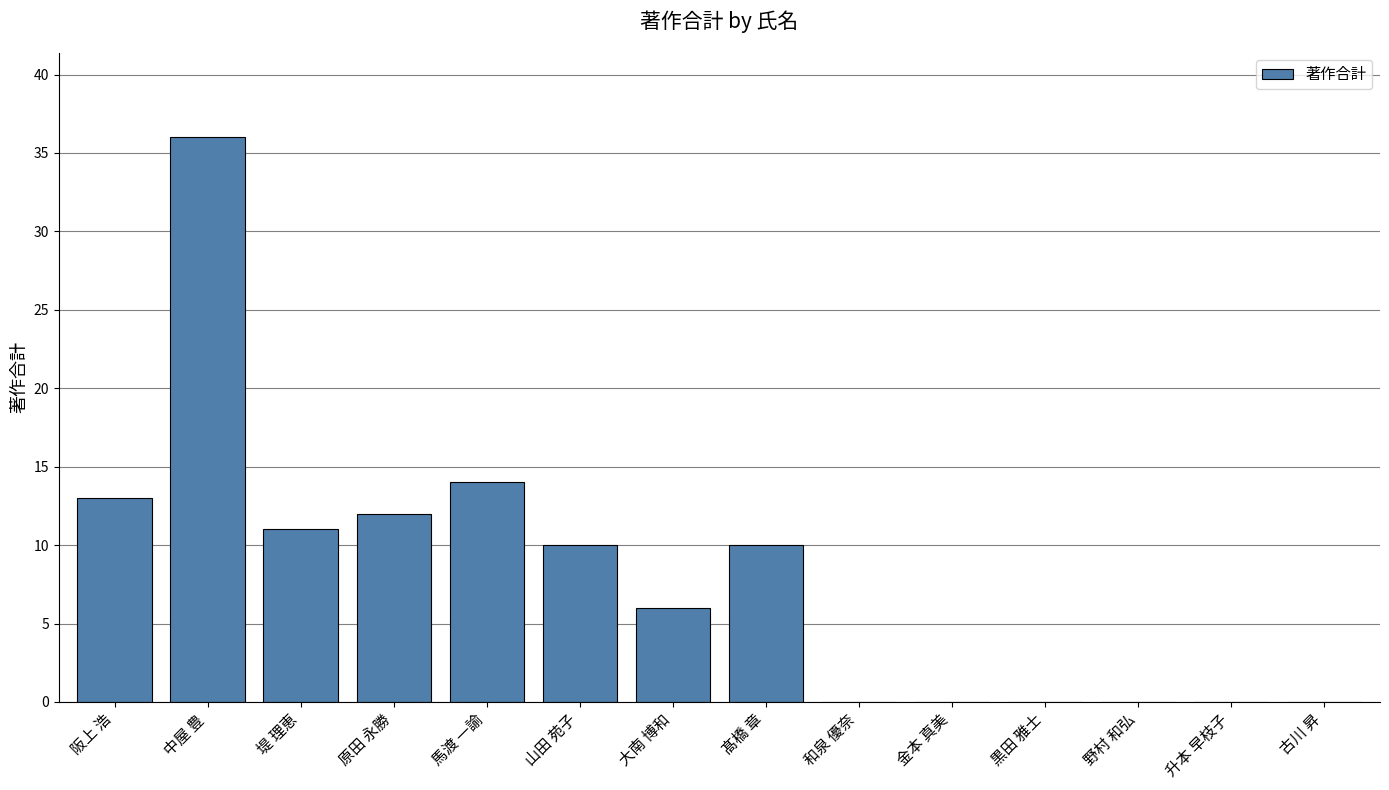

At which category does the chart reach its peak across all series?

中屋 豊